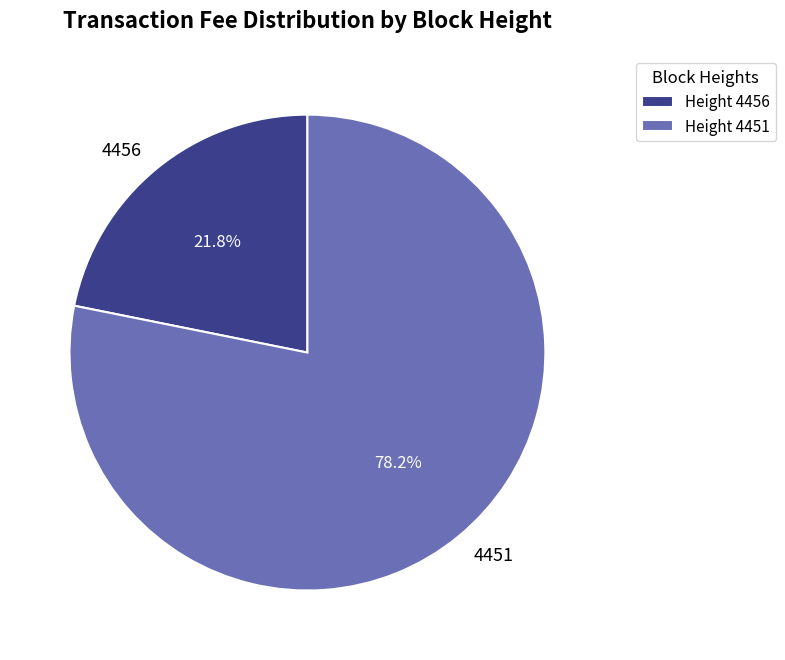

To the nearest percent, what is the combined percentage of 4456 and 4451?

100%